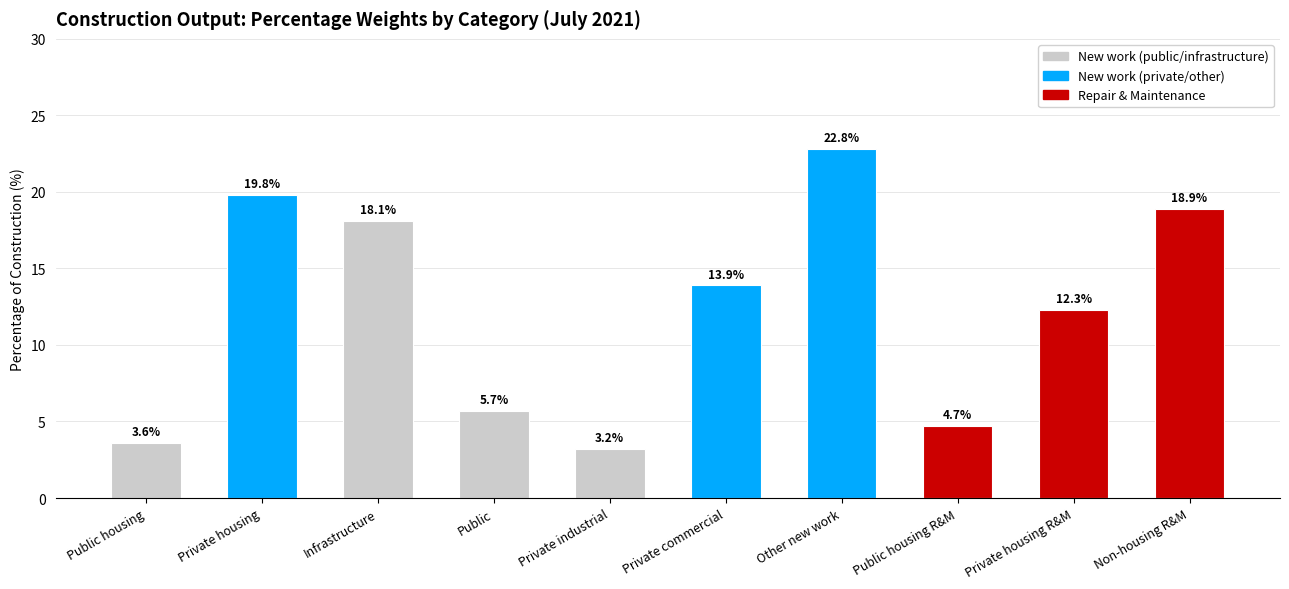

Count the number of categories in the chart.

10